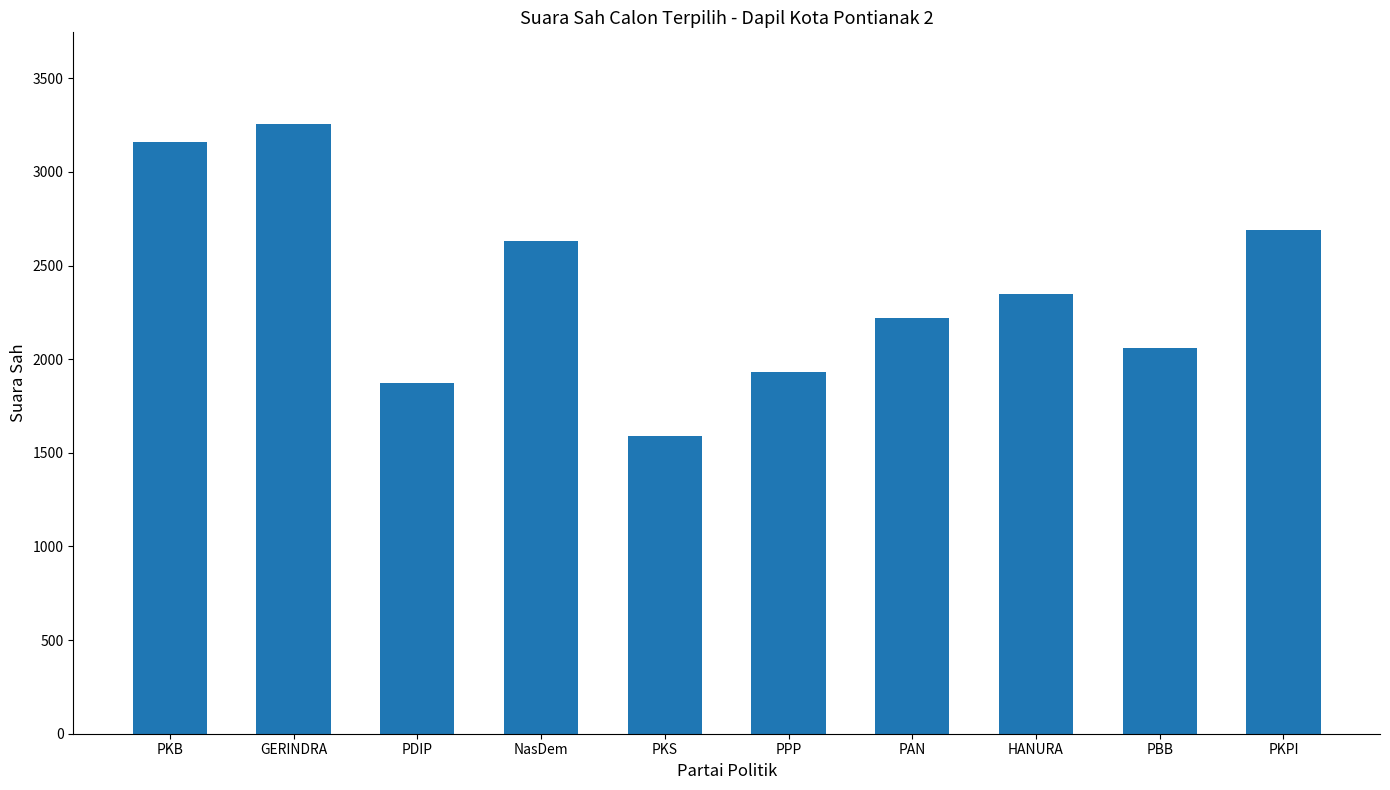

What is the difference between the maximum and minimum values?

1667